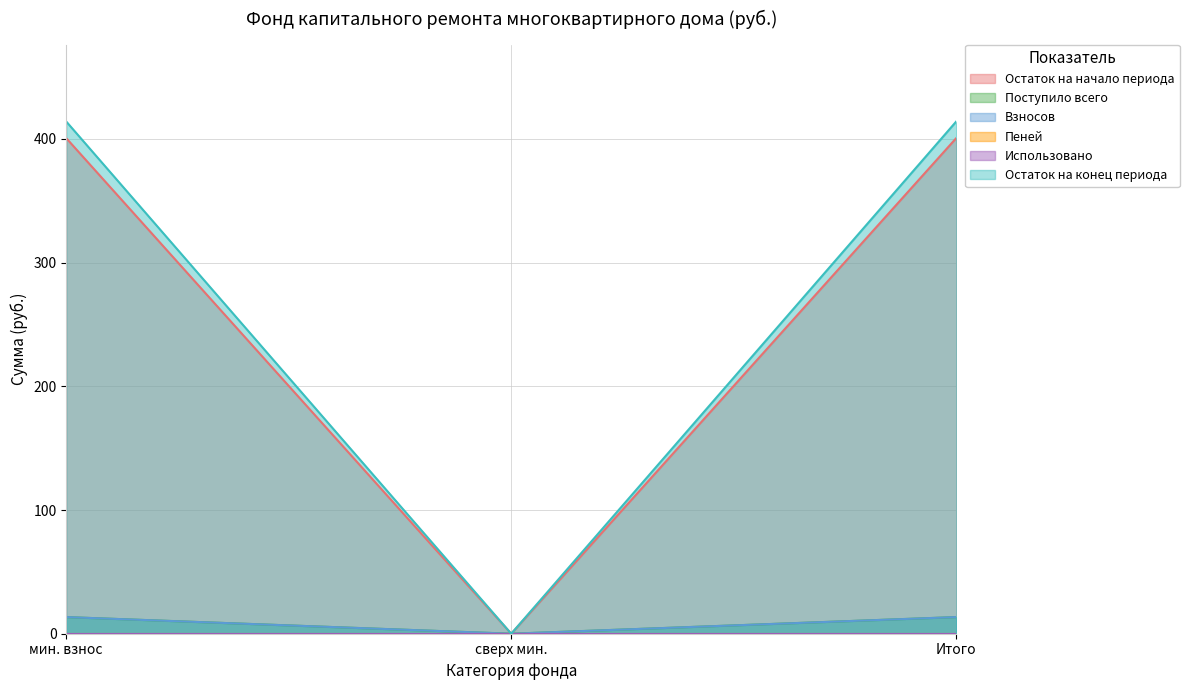

Count the number of categories in the chart.

3